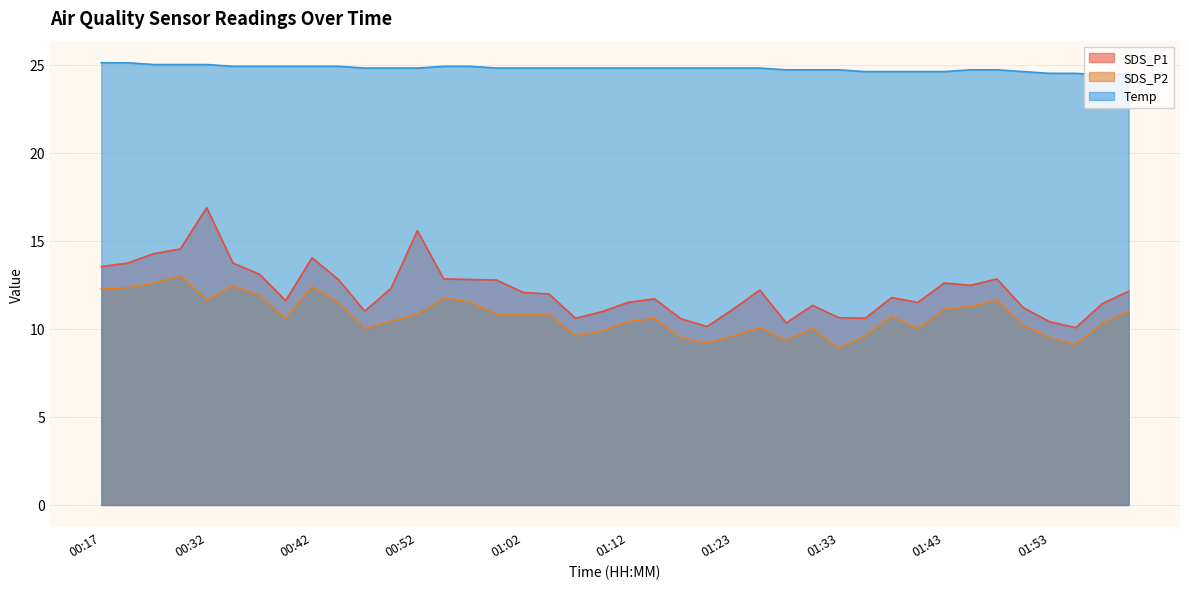

Reading right to left, list all the values displayed in this chart.

SDS_P1: 12.1	11.4	10.1	10.4	11.2	12.8	12.5	12.6	11.5	11.8	10.6	10.6	11.3	10.3	12.2	11.1	10.1	10.6	11.7	11.5	11.0	10.6	12.0	12.1	12.8	12.8	12.8	15.6	12.3	11.0	12.8	14.0	11.6	13.1	13.7	16.9	14.5	14.3	13.7	13.5
SDS_P2: 11.0	10.3	9.1	9.5	10.2	11.6	11.3	11.1	10.0	10.7	9.6	8.9	10.0	9.3	10.1	9.6	9.2	9.5	10.6	10.4	9.9	9.6	10.8	10.8	10.8	11.5	11.7	10.8	10.4	10.0	11.5	12.4	10.6	11.9	12.4	11.6	13.0	12.6	12.3	12.3
Temp: 24.5	24.4	24.5	24.5	24.6	24.7	24.7	24.6	24.6	24.6	24.6	24.7	24.7	24.7	24.8	24.8	24.8	24.8	24.8	24.8	24.8	24.8	24.8	24.8	24.8	24.9	24.9	24.8	24.8	24.8	24.9	24.9	24.9	24.9	24.9	25.0	25.0	25.0	25.1	25.1